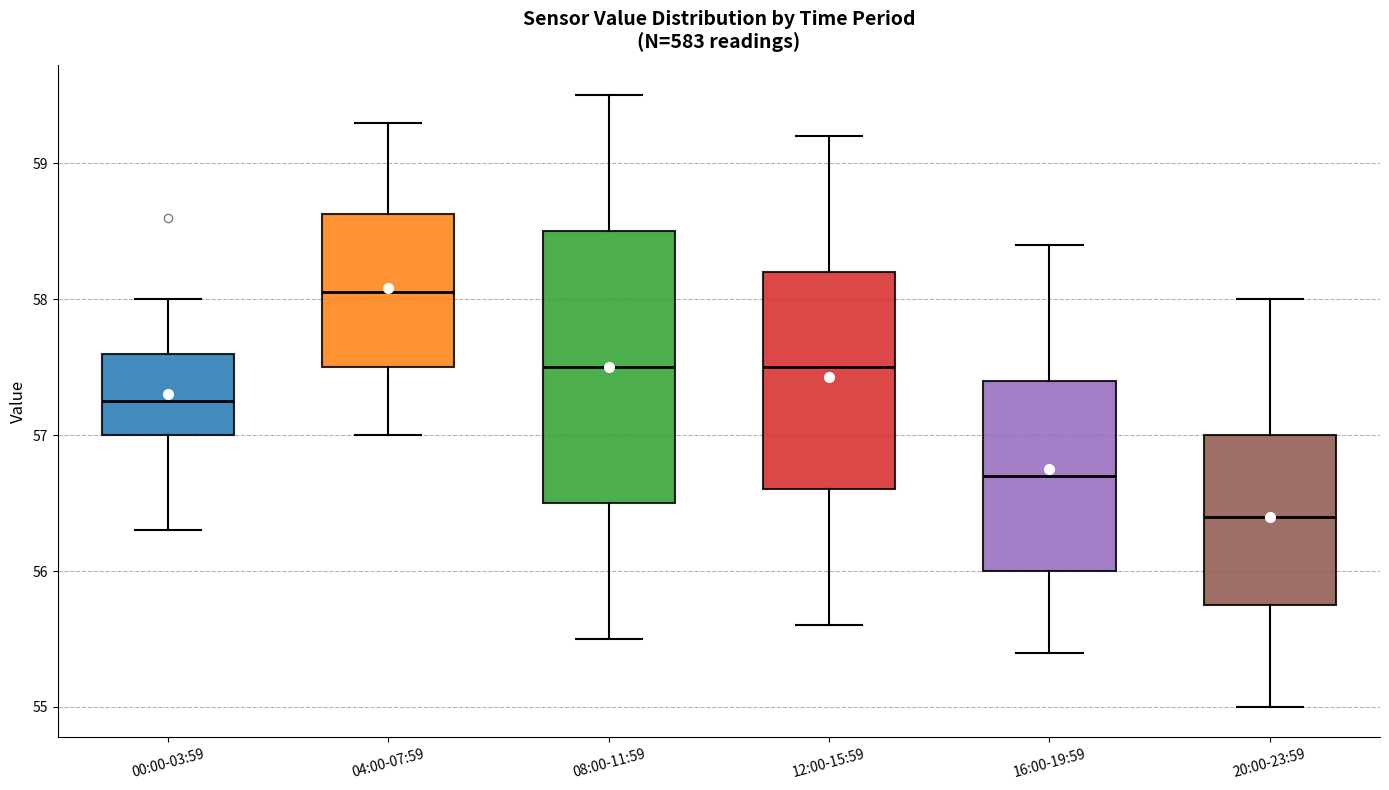

Reading left to right, transcribe this box plot: for each box, give where its median line is, the range the box spans, and where its two whiskers end, as read against the y-axis. The values are not printed on the chart, so give them approximately, as read against the axis.

00:00-03:59: median 57.3, box 57.0 to 57.6, whiskers 56.3 to 58.0
04:00-07:59: median 58.1, box 57.5 to 58.6, whiskers 57.0 to 59.3
08:00-11:59: median 57.5, box 56.5 to 58.5, whiskers 55.5 to 59.5
12:00-15:59: median 57.5, box 56.6 to 58.2, whiskers 55.6 to 59.2
16:00-19:59: median 56.7, box 56.0 to 57.4, whiskers 55.4 to 58.4
20:00-23:59: median 56.4, box 55.8 to 57.0, whiskers 55.0 to 58.0